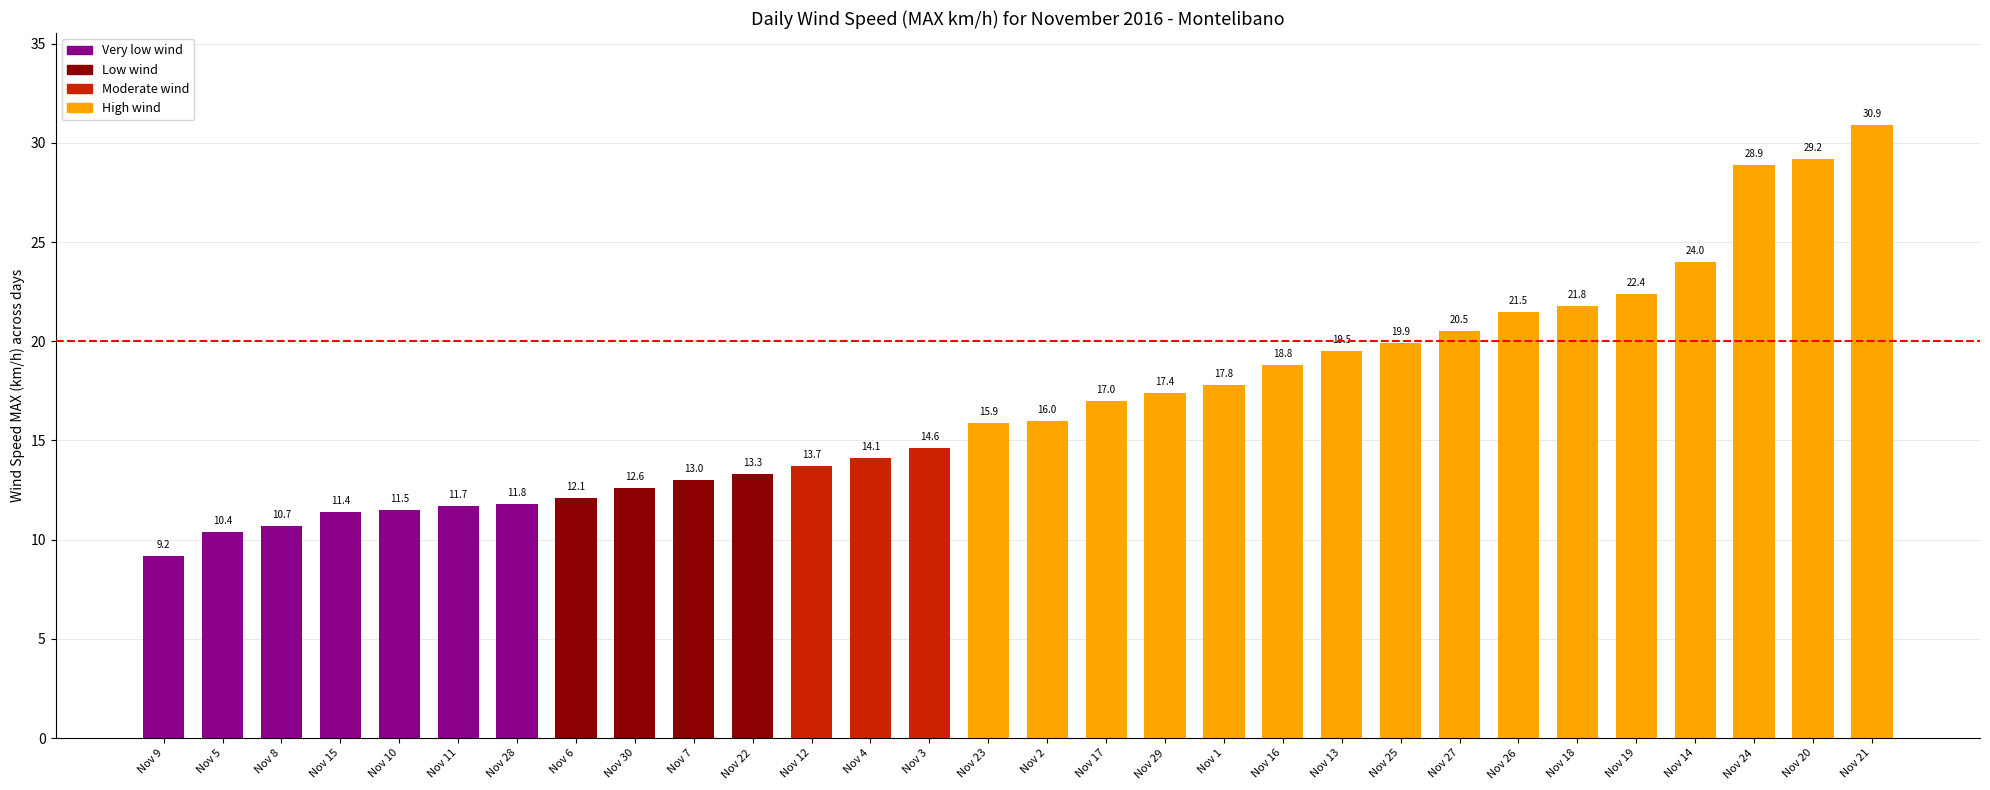

Where is the data nearest to the value 20?

Nov 25